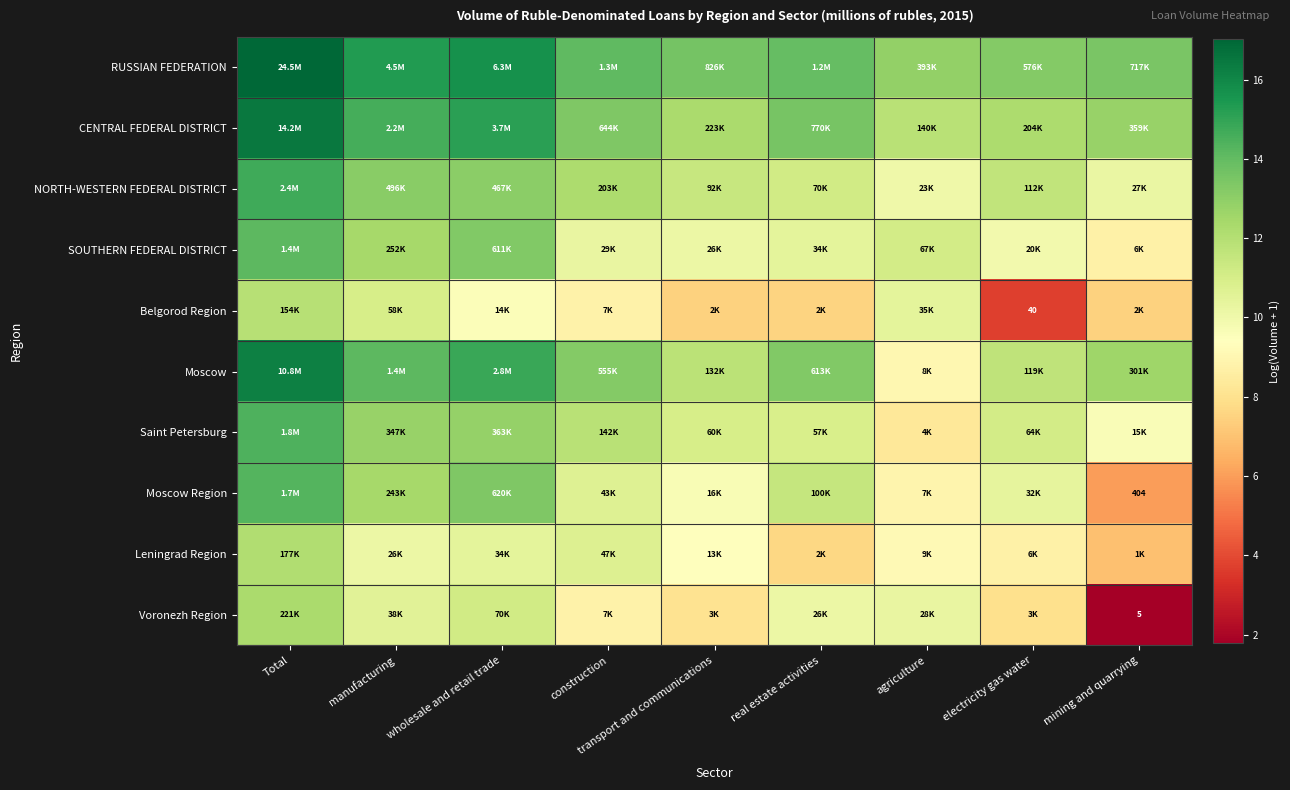

Is it true that CENTRAL FEDERAL DISTRICT equals 13.4 at construction?

True